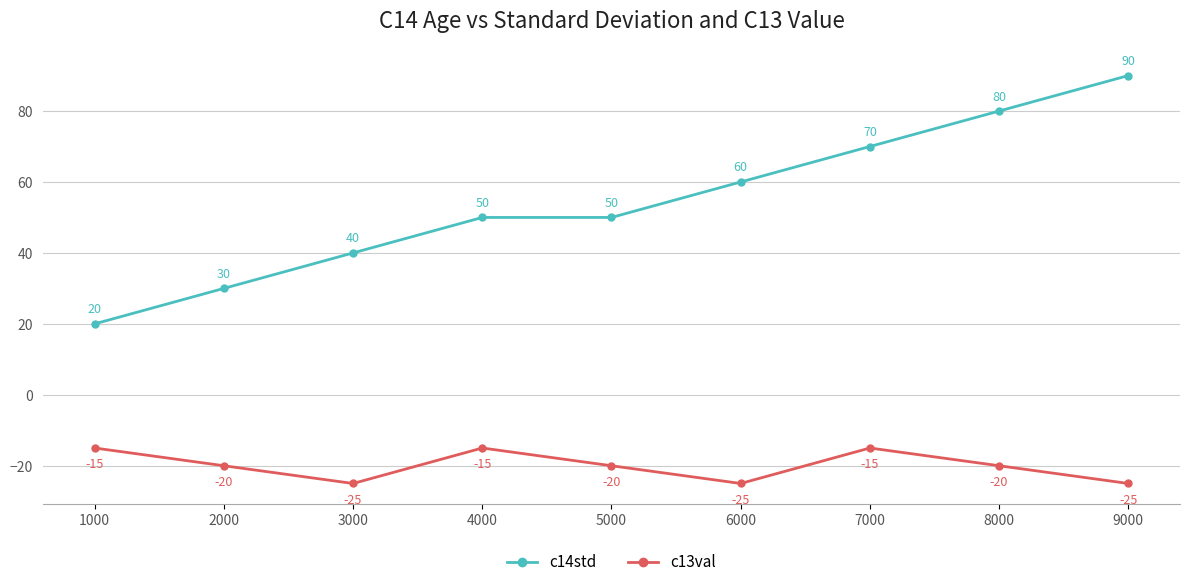

How many lines are shown in the chart?

2